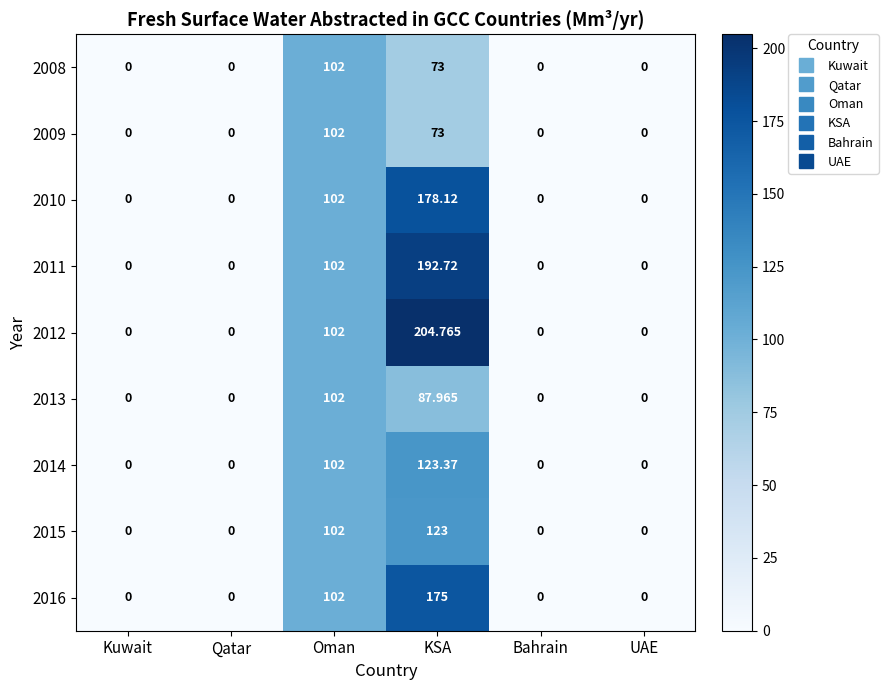

At which label is 2012 closest to 102?

Oman